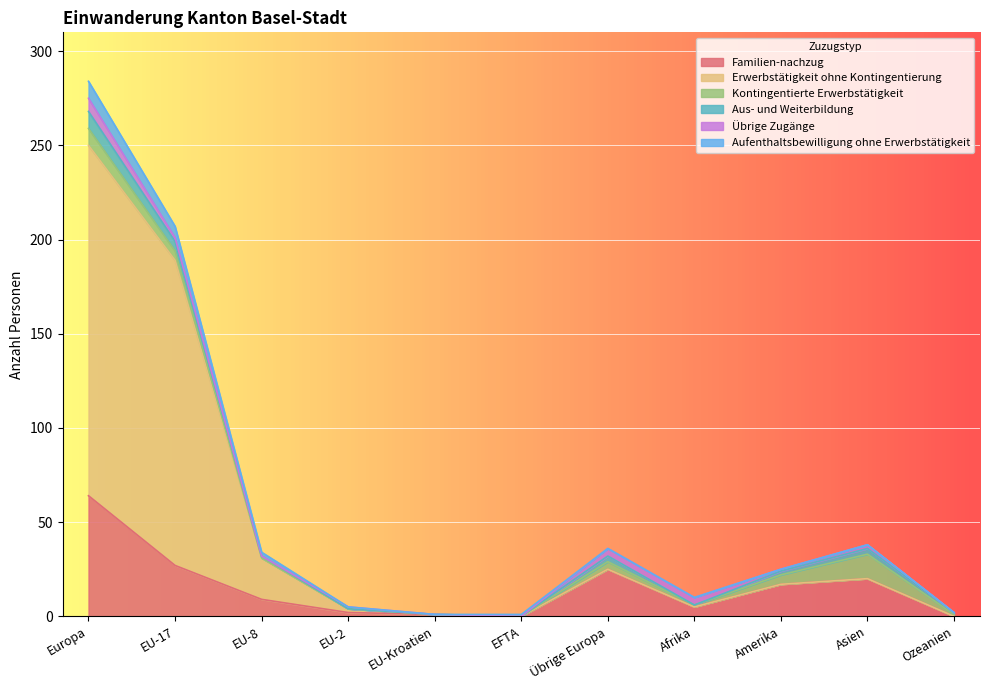

How many data points in Übrige Zugänge are above 1?

5